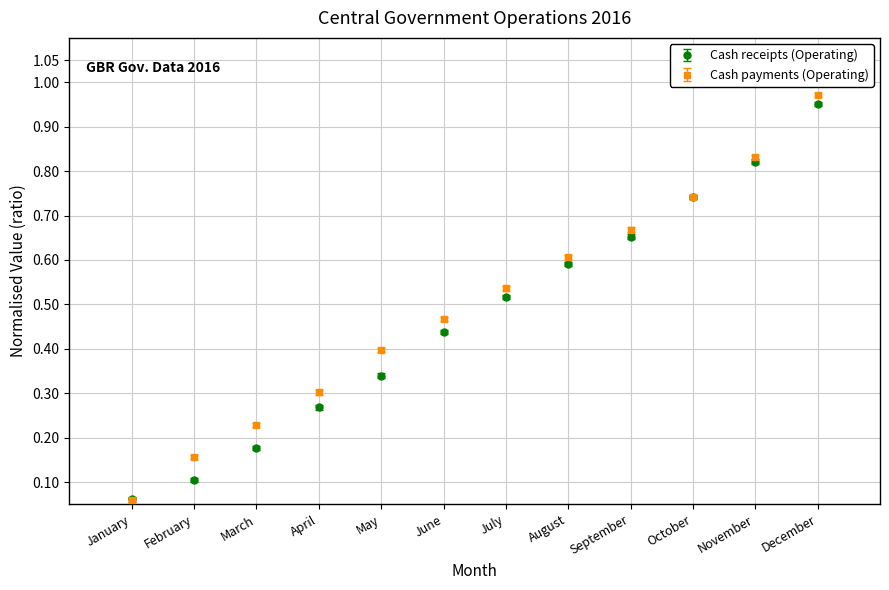

Which series changed the most between March and April?

Cash receipts (Operating)